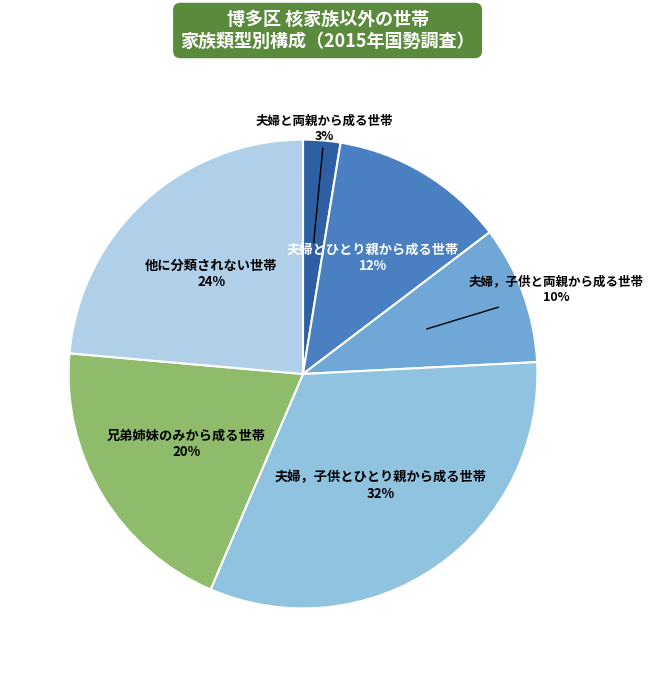

What percentage is the 夫婦，子供と両親から成る世帯 slice, to the nearest percent?

10%